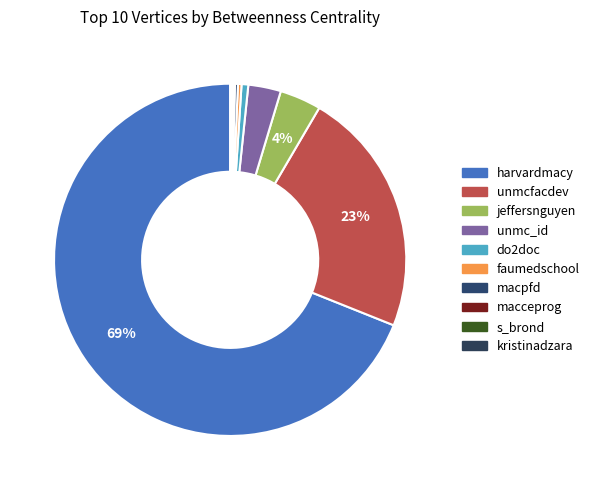

Between faumedschool and macceprog, which is larger?

faumedschool